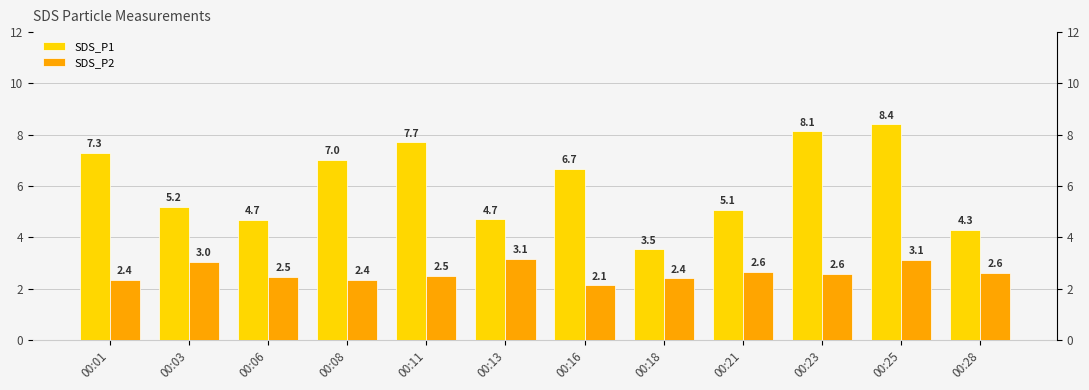

What is the difference between the highest and lowest values at 00:03?

2.2